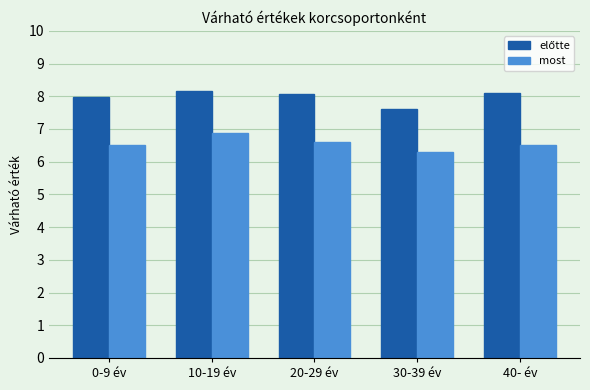

How many most values are between 6 and 7?

5